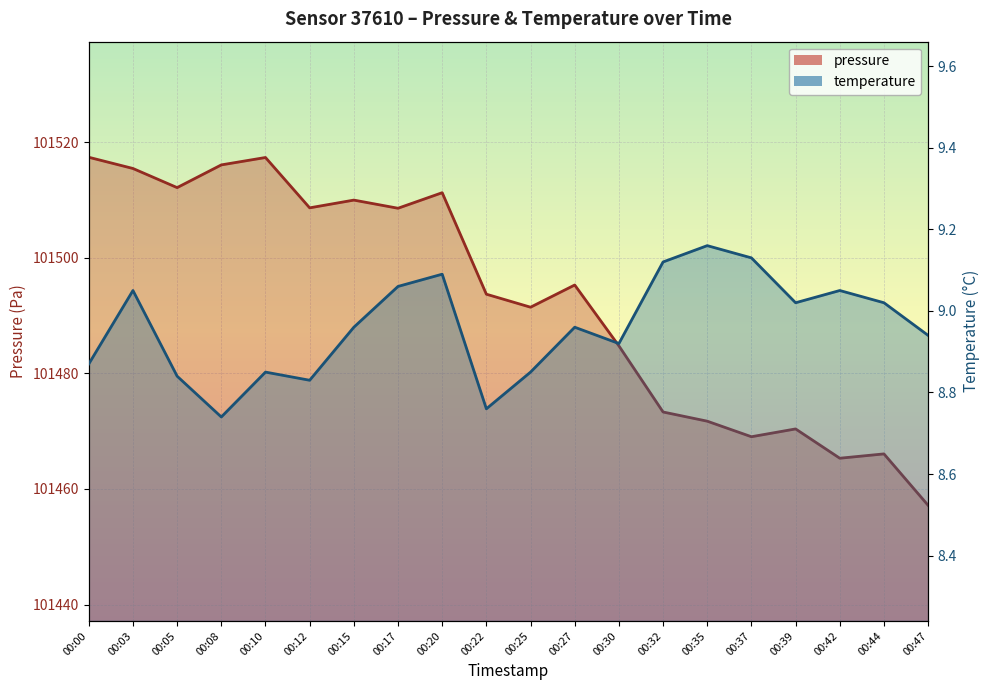

Which has a higher value, 00:25 or 00:27?

00:27